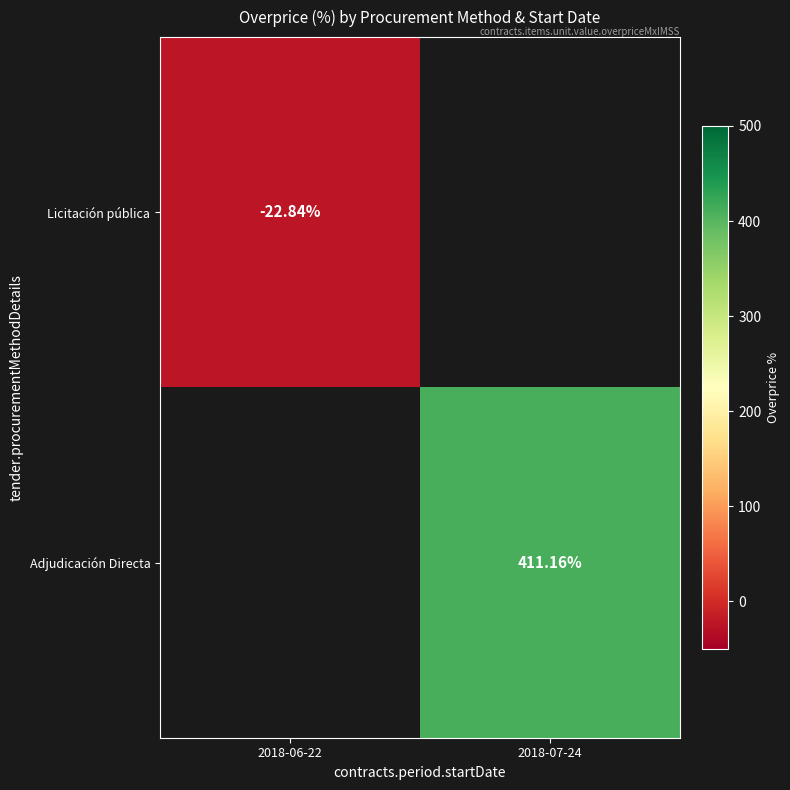

How many data points does each series have?

2